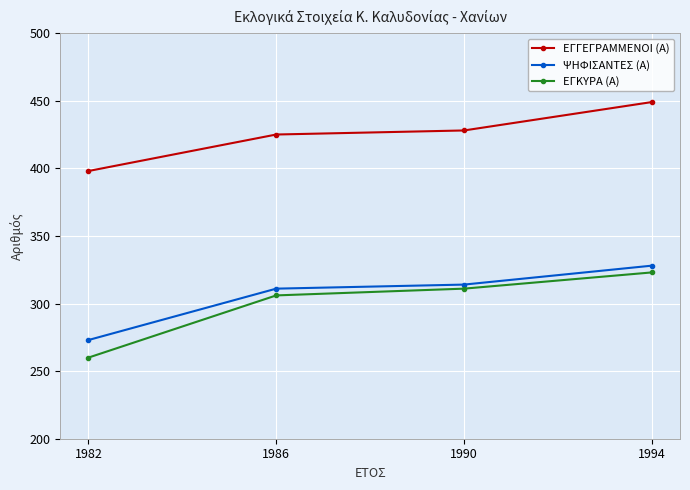

Which series has the largest total across all categories?

ΕΓΓΕΓΡΑΜΜΕΝΟΙ (Α)